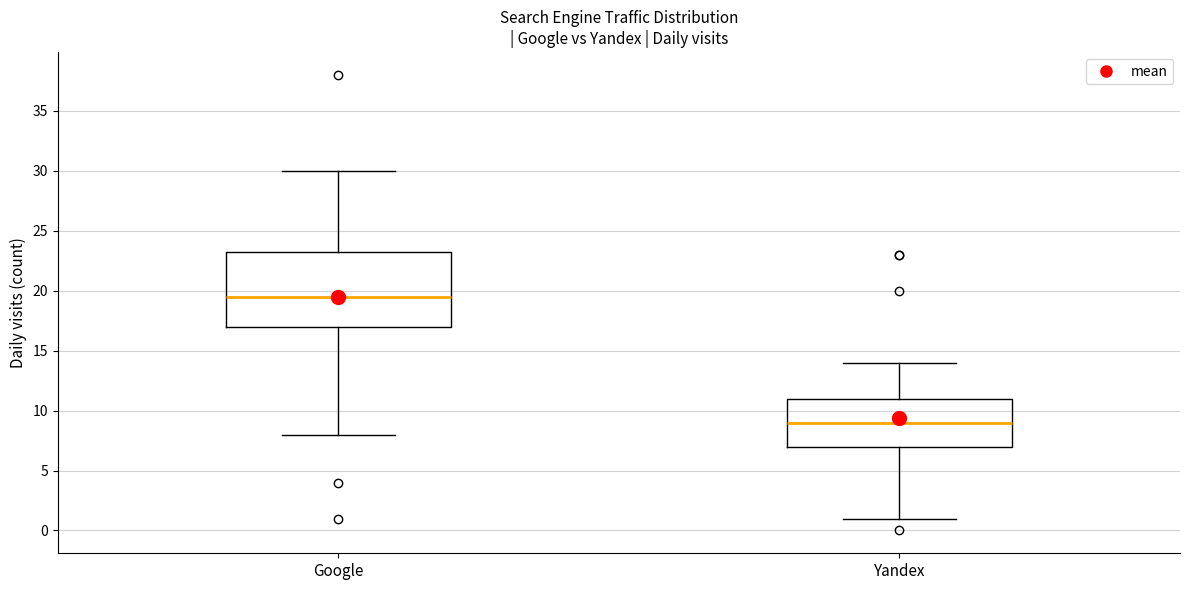

Where does the lower whisker of the box for Google end on the y-axis? The values are not printed on the chart, so give them approximately, as read against the axis.

8.0